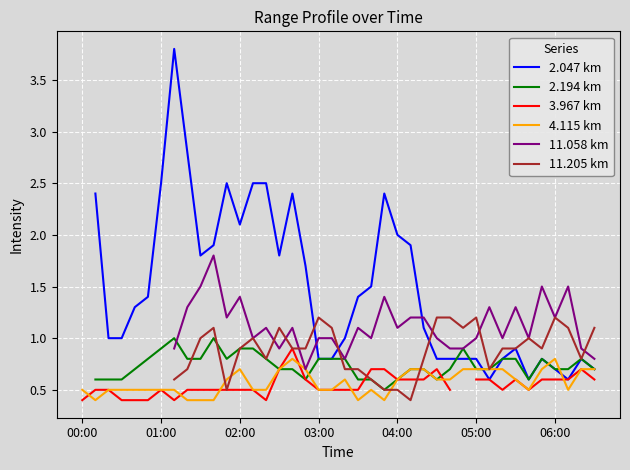

The 4.115 km series shows 1.0 at 15. True or false?

False